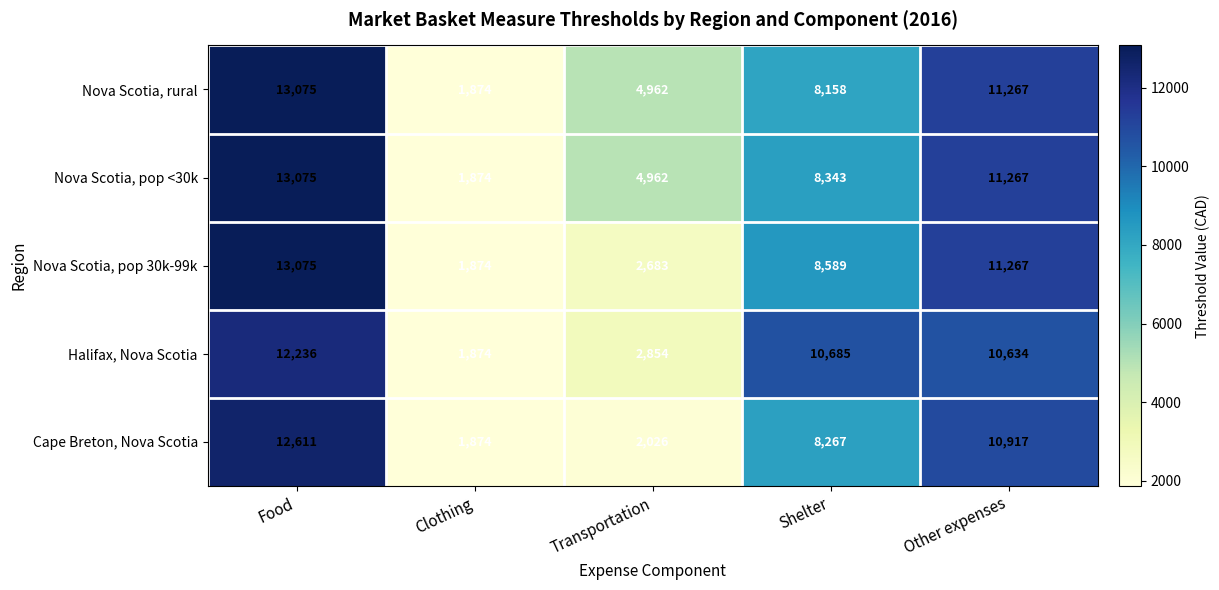

Read the Nova Scotia, pop 30k-99k value at Clothing, to the nearest 100.

1900